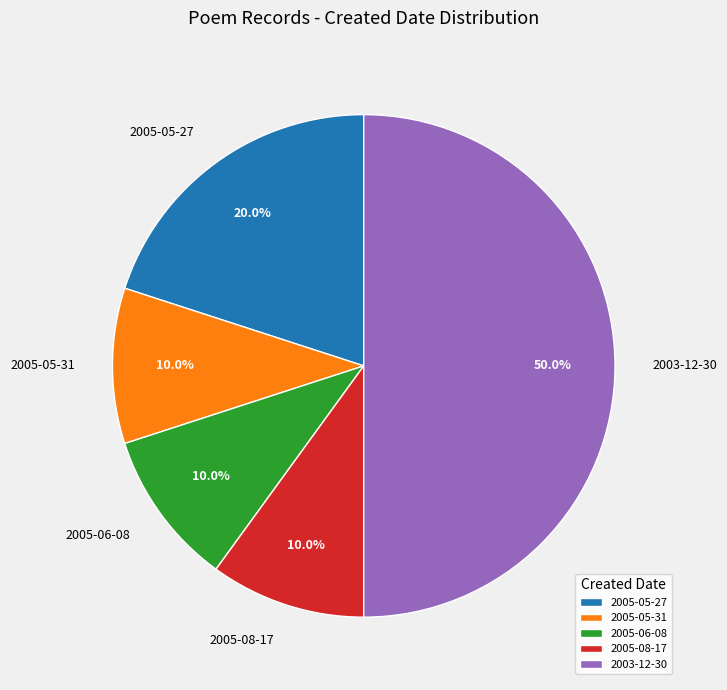

To the nearest percent, what is the difference between the 2005-08-17 and 2003-12-30 slice percentages?

40%